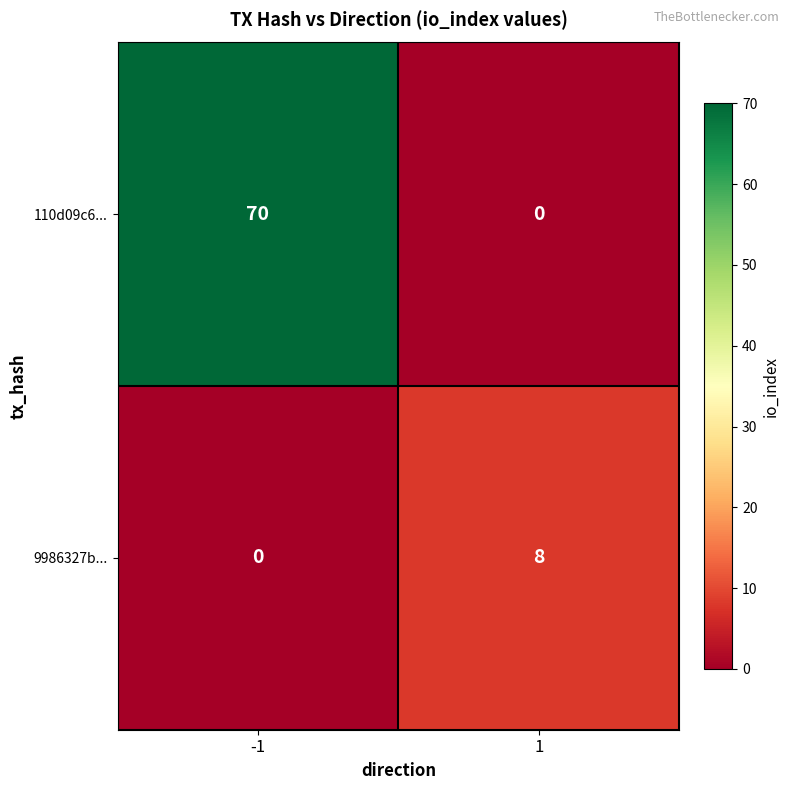

Rank the series at 1 from highest to lowest value.

9986327b..., 110d09c6...